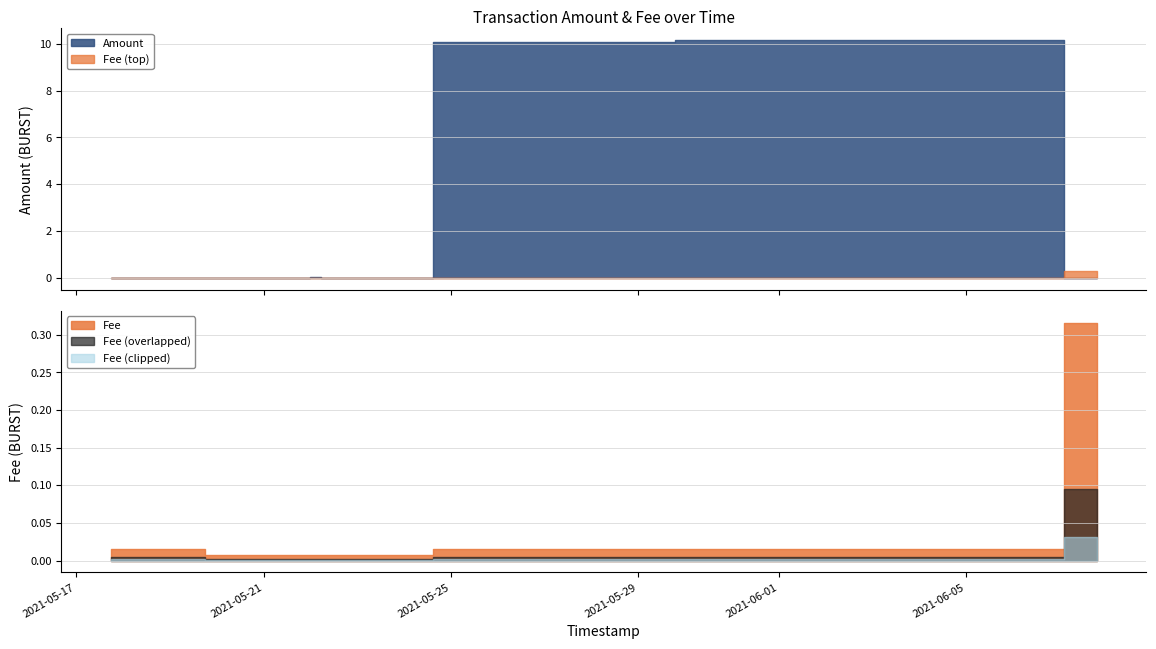

True or false: Fee has a value of 0.0 at 2021-06-06 08:52:11.

False